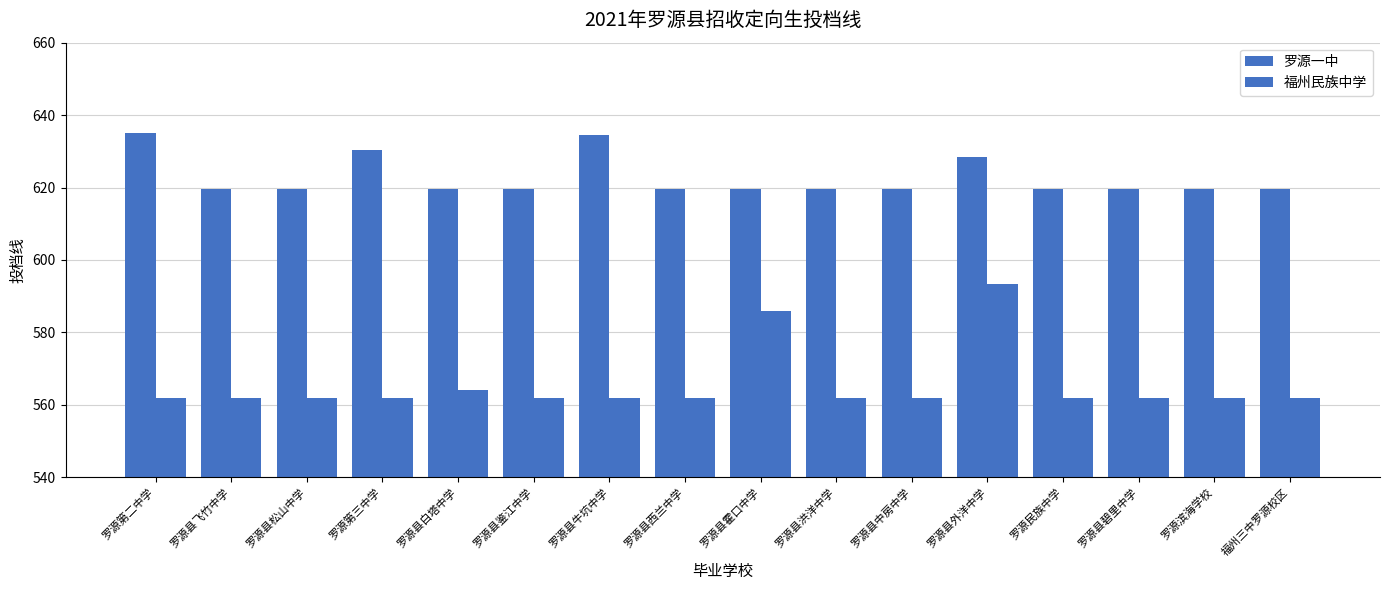

Are the bars horizontal?

No